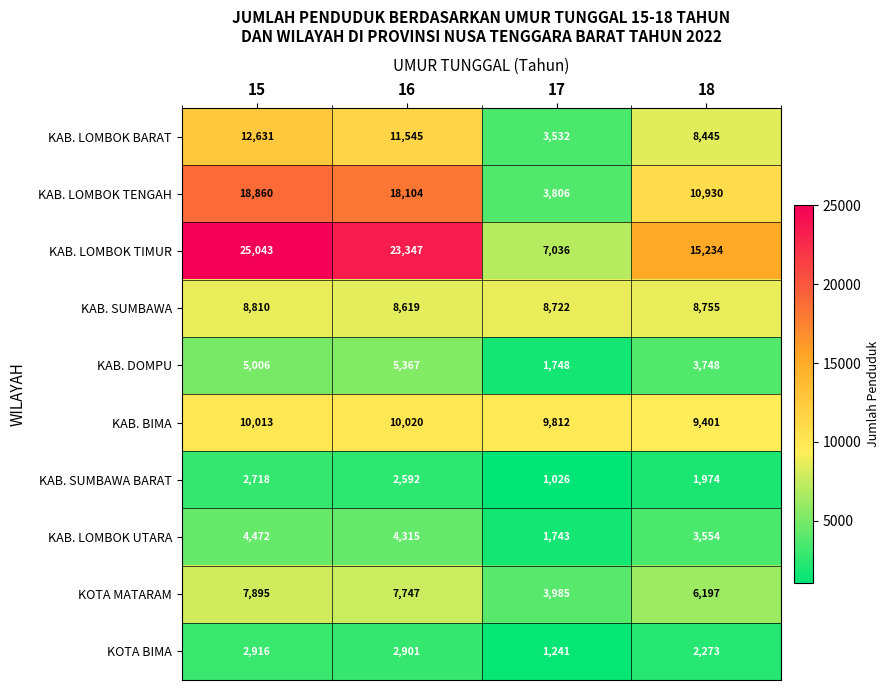

At 16, list the series in order from largest to smallest.

KAB. LOMBOK TIMUR, KAB. LOMBOK TENGAH, KAB. LOMBOK BARAT, KAB. BIMA, KAB. SUMBAWA, KOTA MATARAM, KAB. DOMPU, KAB. LOMBOK UTARA, KOTA BIMA, KAB. SUMBAWA BARAT